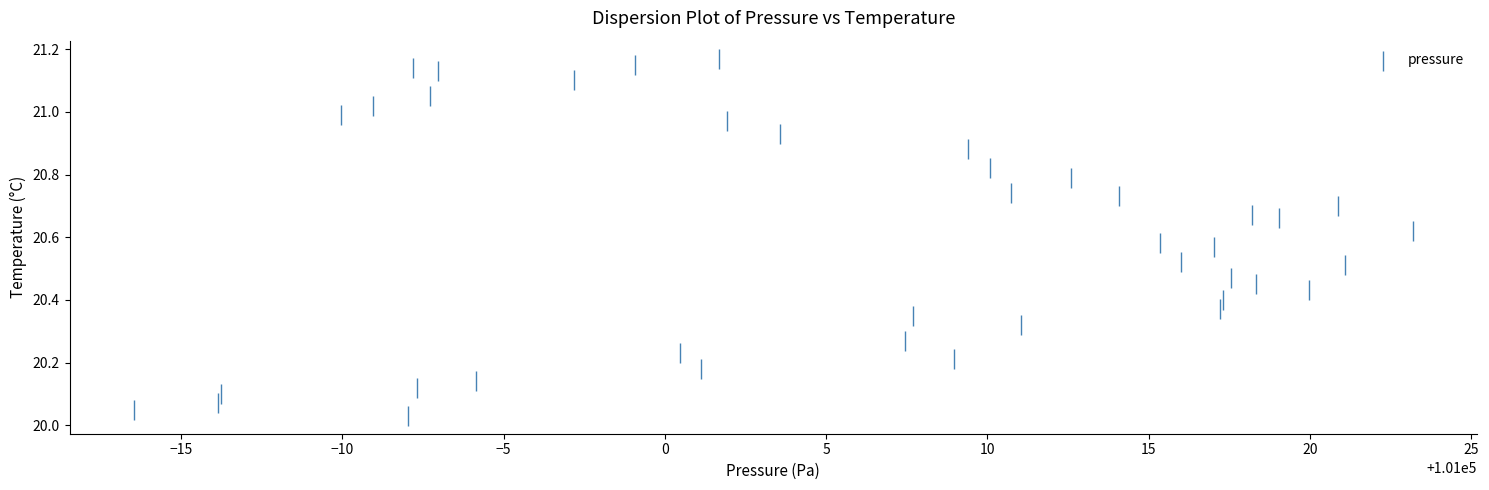

What is the range of Y values (max minus min)?

1.1